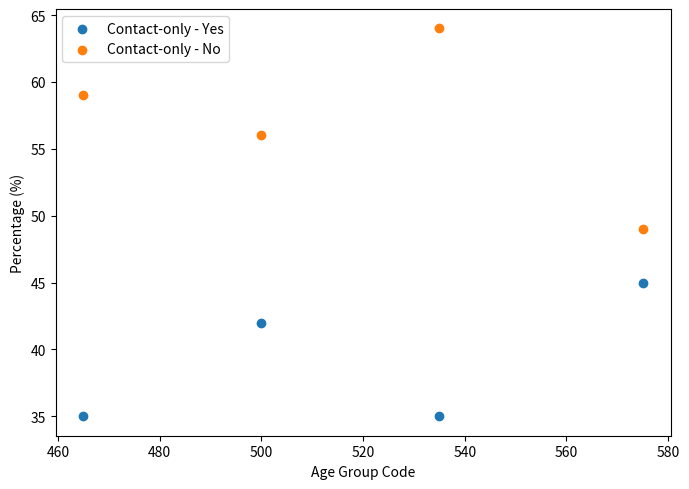

Which series has the widest spread of Y values?

Contact-only - No